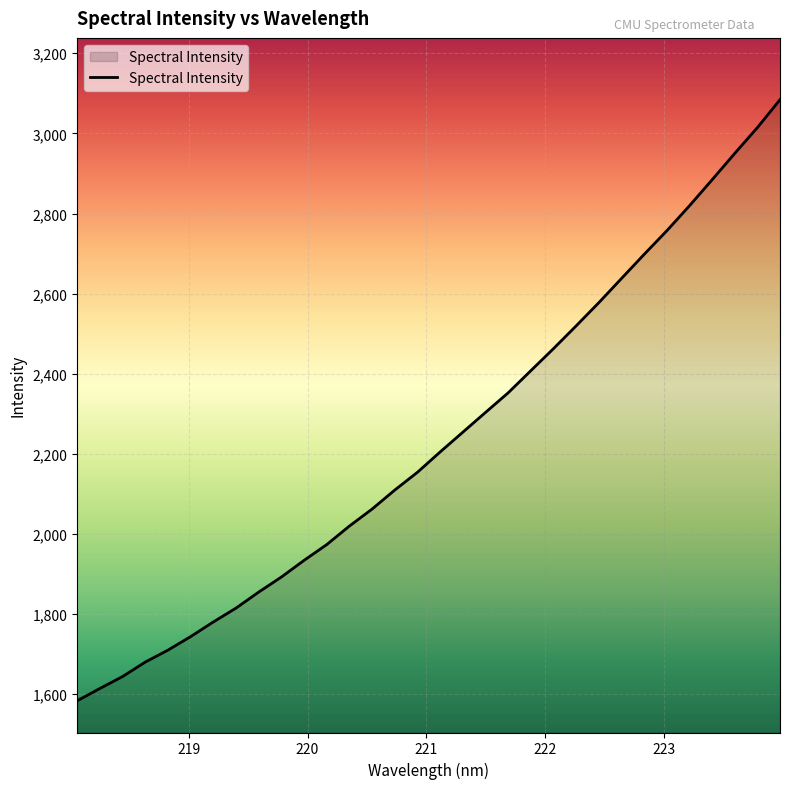

What is the smallest value displayed?

1583.7